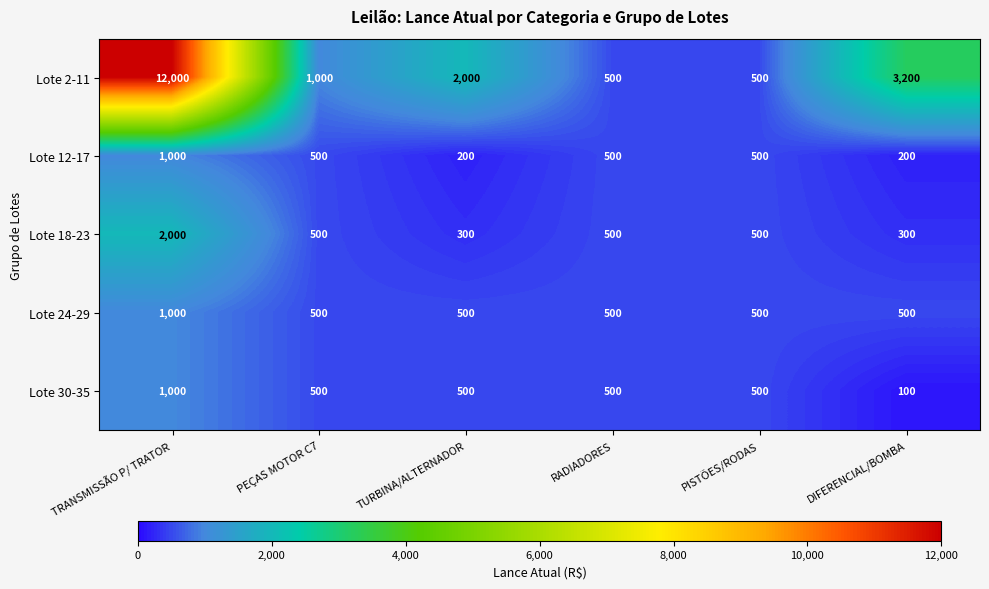

At how many categories does at least one series exceed 9932?

1